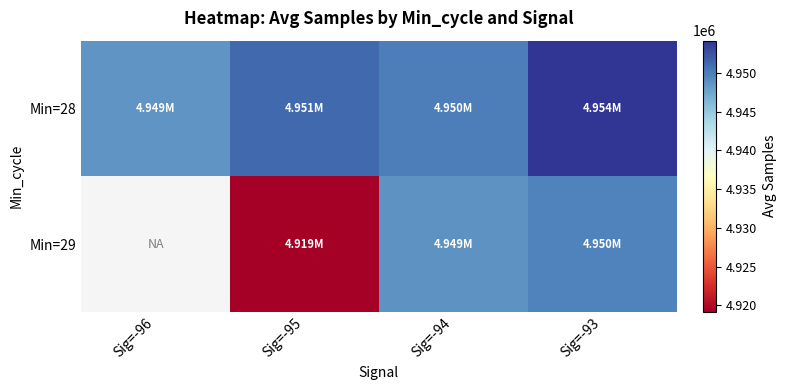

Between Sig=-94 and Sig=-93, which is larger?

Sig=-93